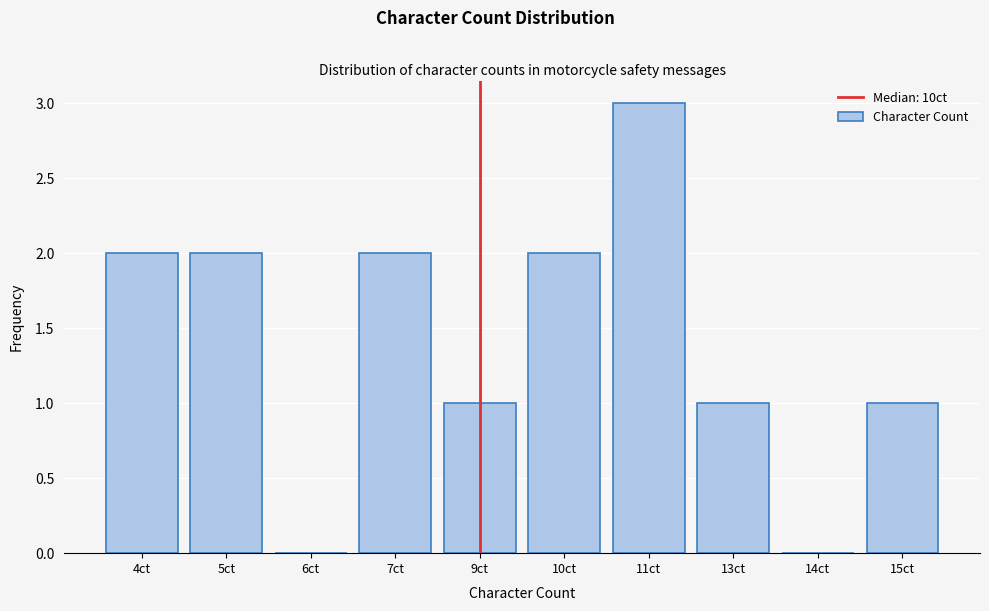

Reading left to right, extract all data points from this chart.

4ct=2	5ct=2	6ct=0	7ct=2	9ct=1	10ct=2	11ct=3	13ct=1	14ct=0	15ct=1